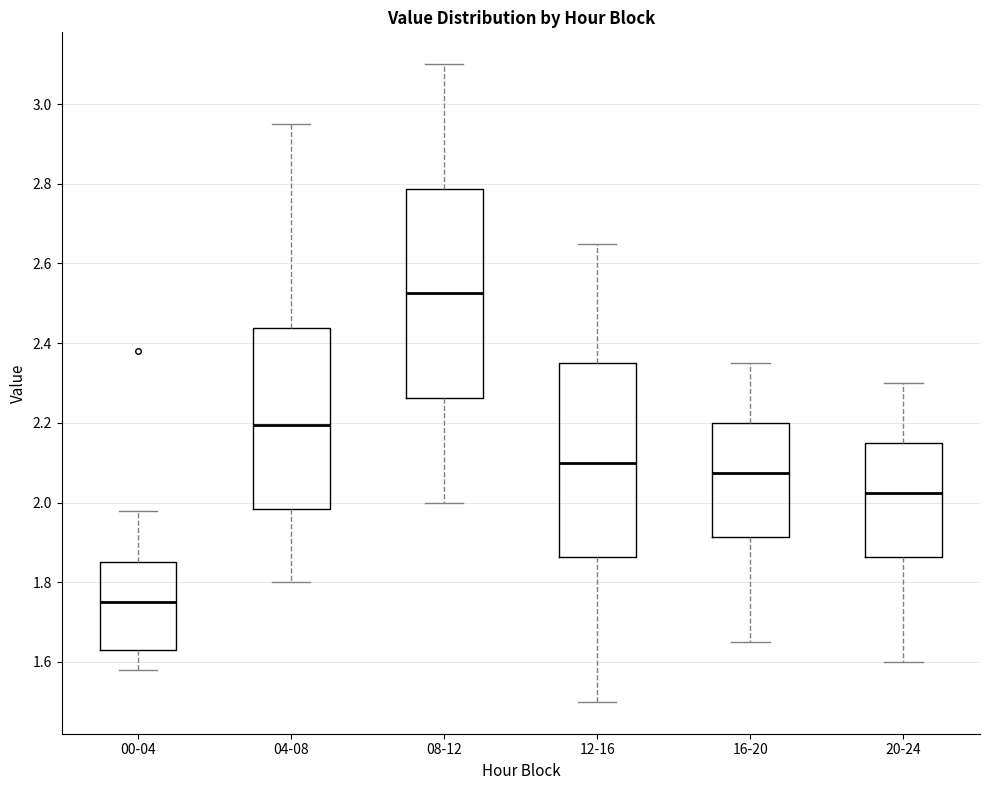

Comparing the boxes themselves (not the whiskers), which one is the tallest?

08-12